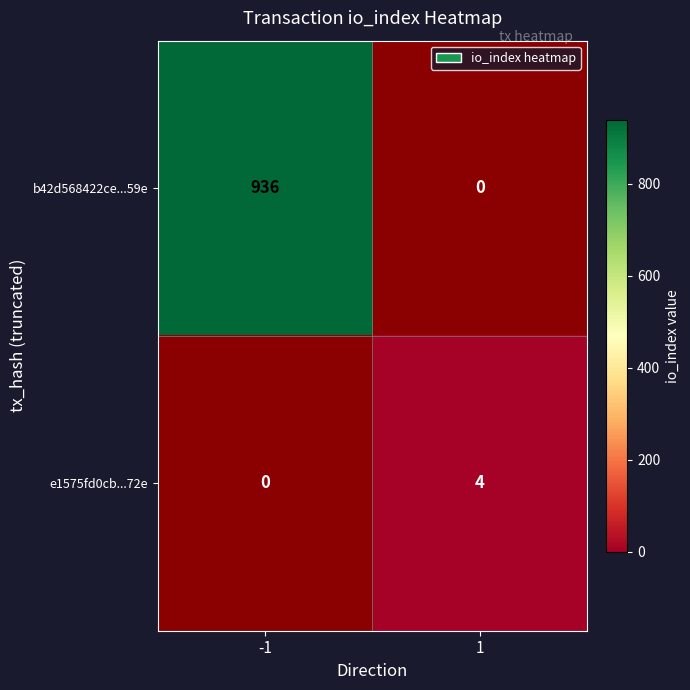

The value of e1575fd0cb...72e at 1 is 6. True or false?

False